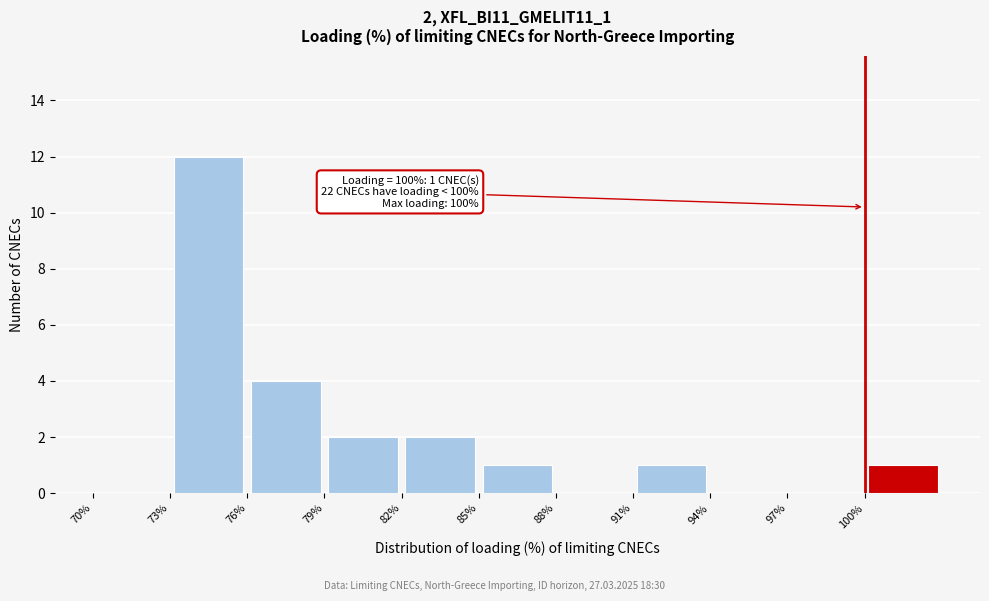

Over which range of the x-axis is the bar tallest?

73 to 76